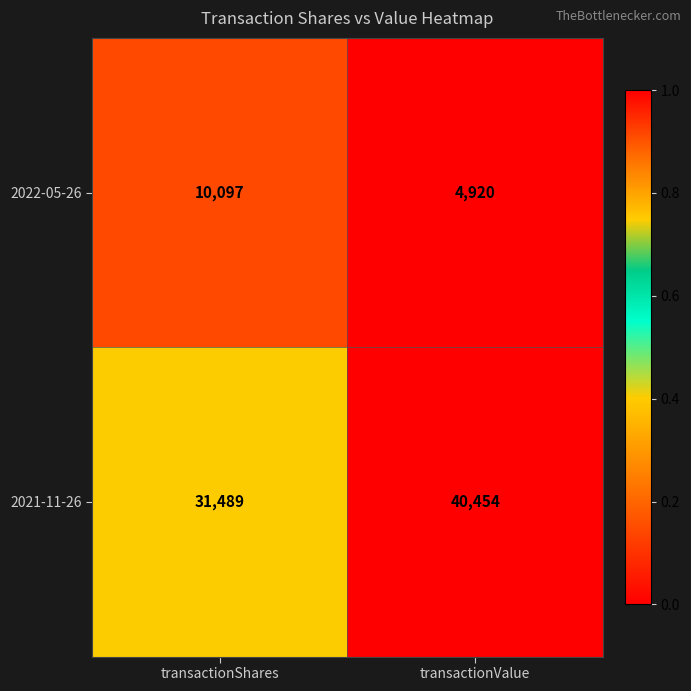

What is the difference between the 2021-11-26 values at transactionShares and transactionValue?

8965